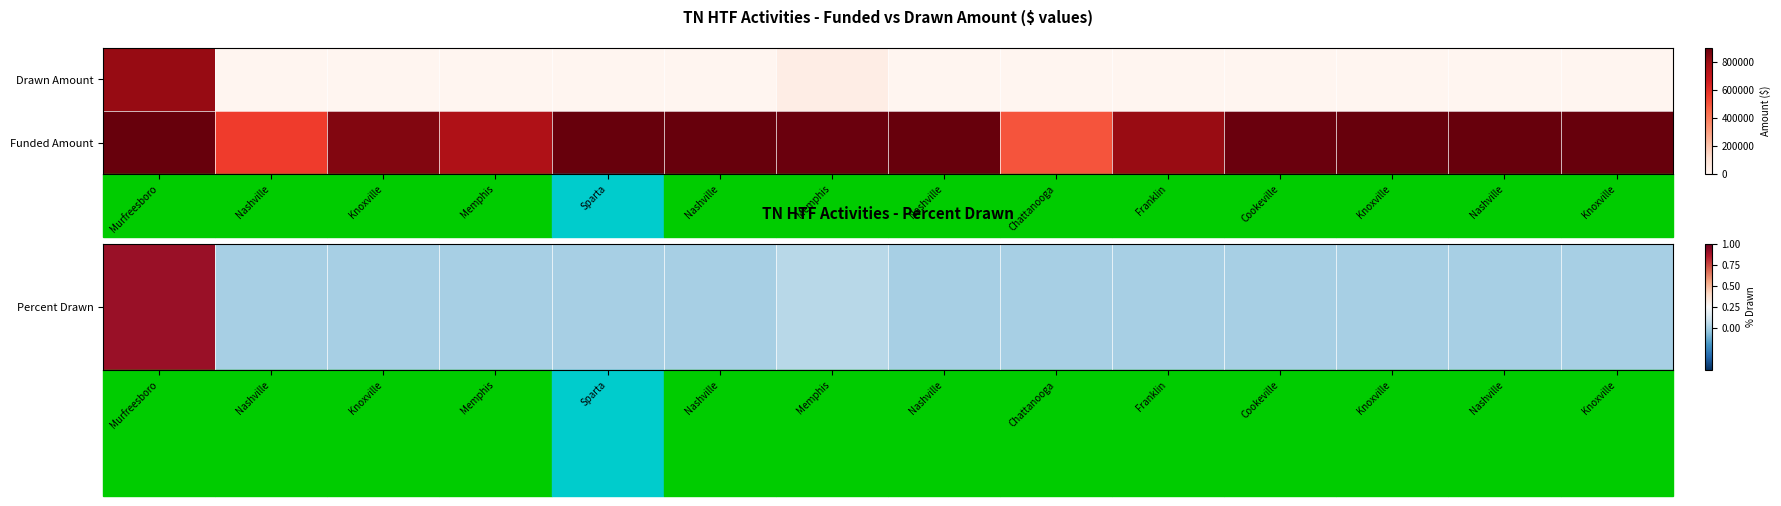

At which category does the chart reach its peak across all series?

Murfreesboro